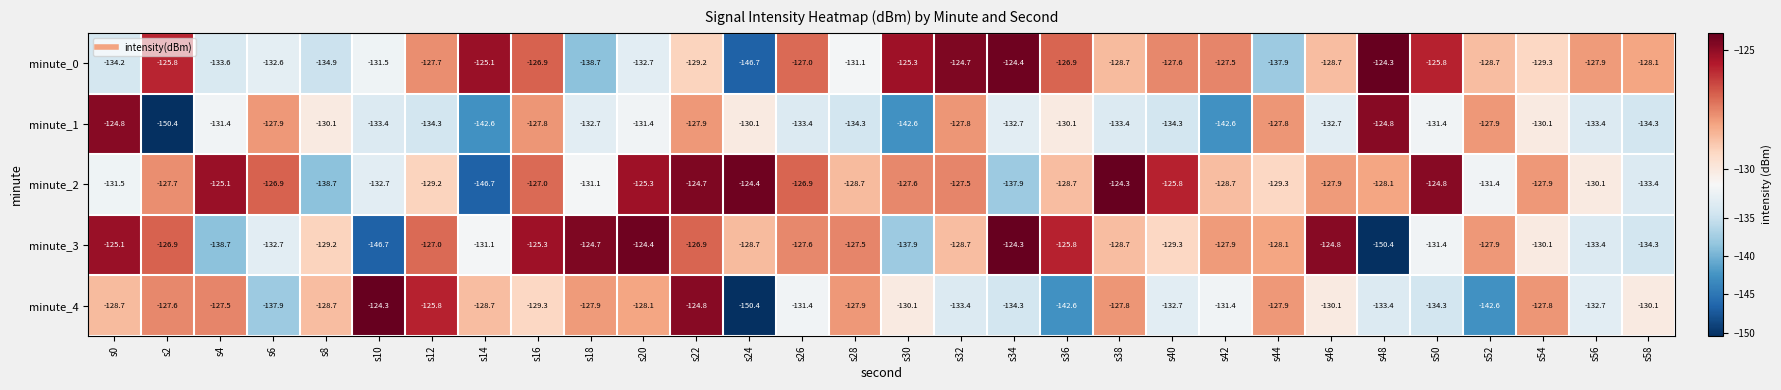

At which category is the sum across all series the highest?

s22